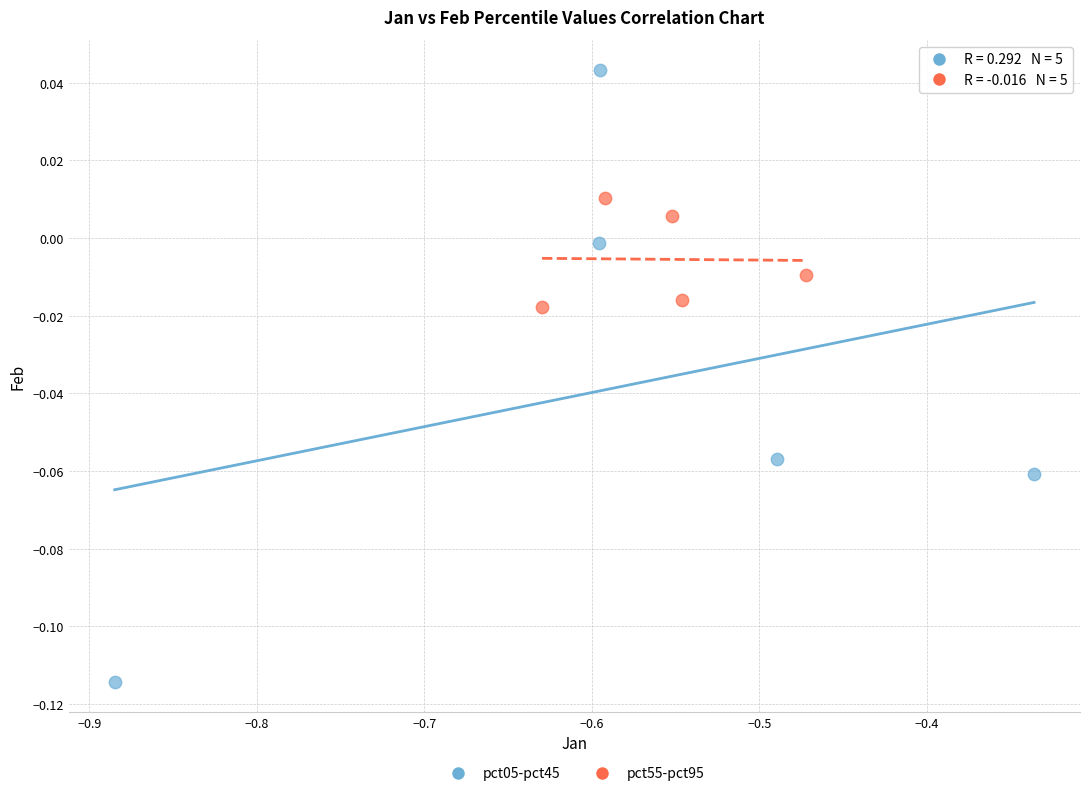

Which series contains the lowest Y value?

pct05-pct45